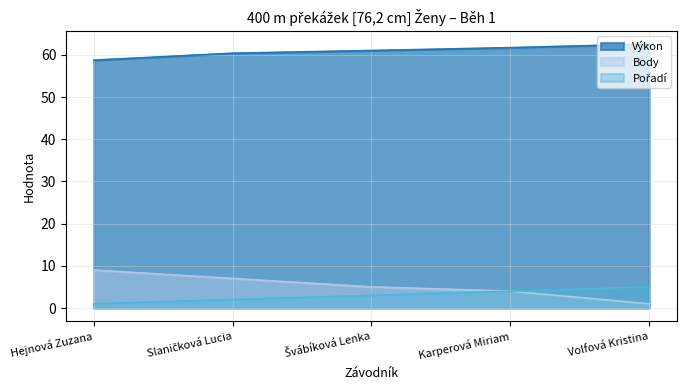

Which series has the largest range (max minus min)?

Body